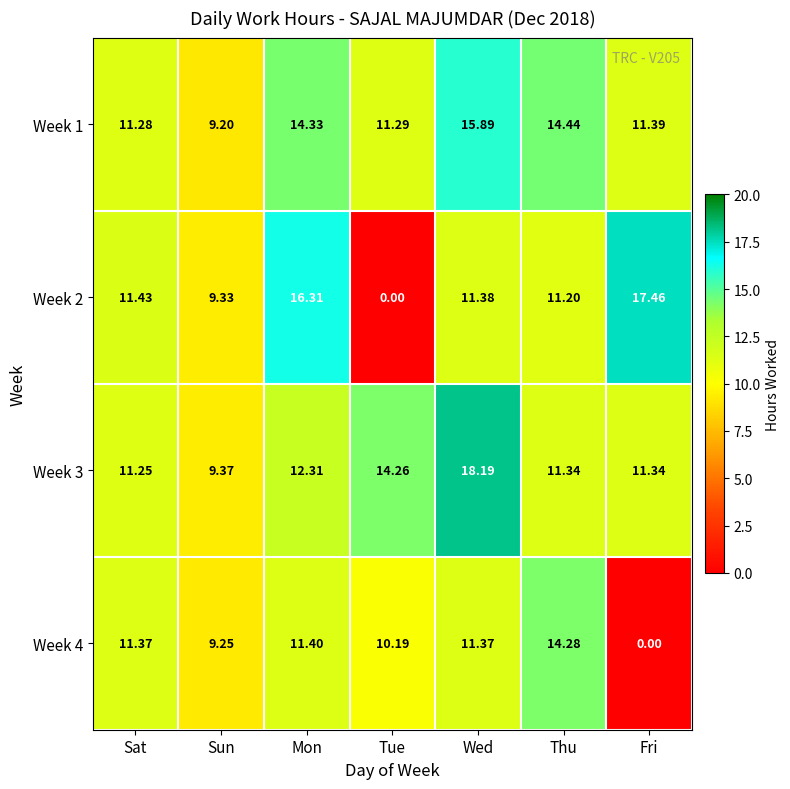

At how many categories does at least one series exceed 16?

3